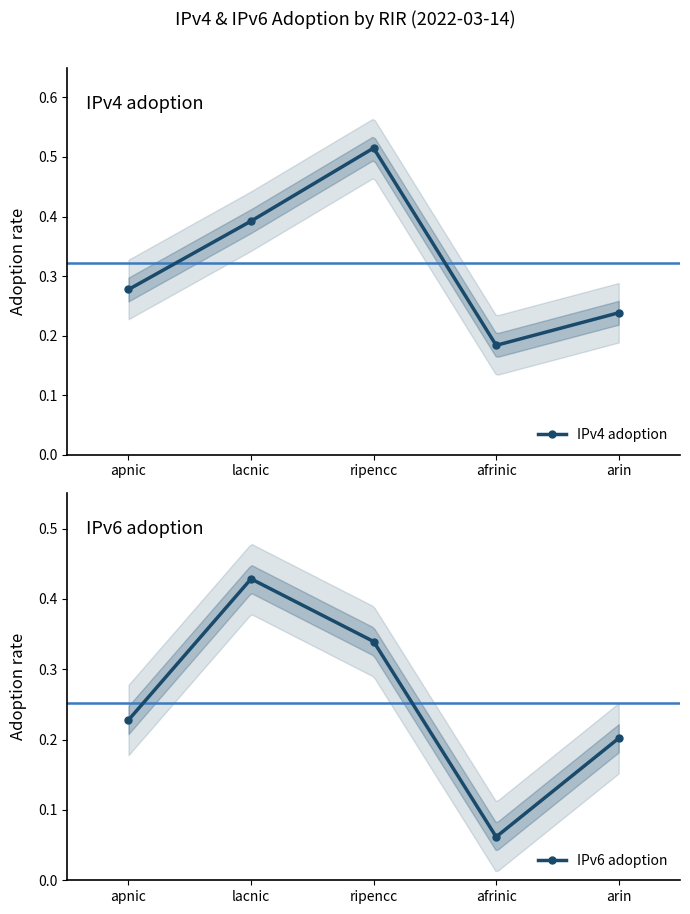

What is the difference between the IPv4 adoption values at lacnic and arin?

0.2